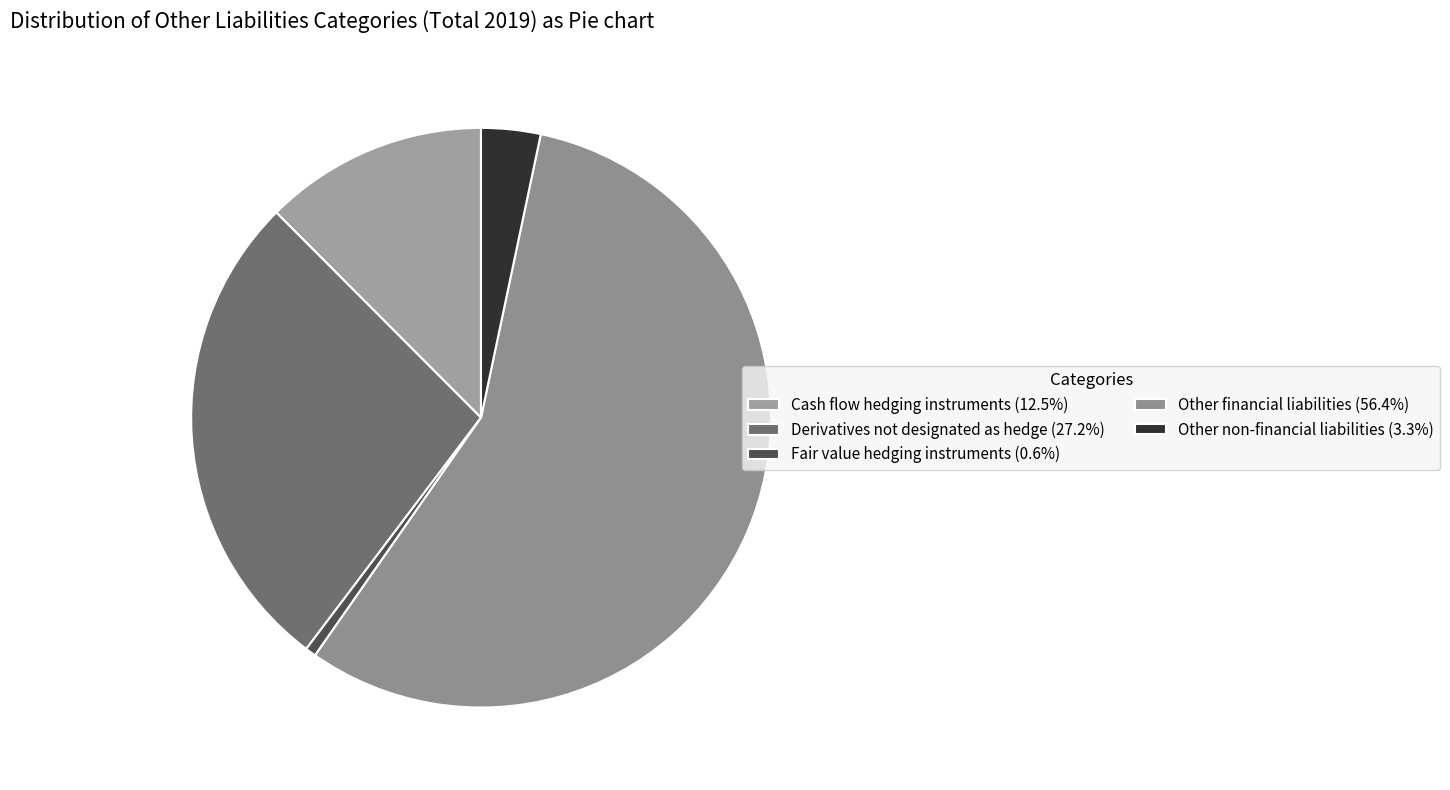

Rank the categories by value from lowest to highest.

Fair value hedging instruments, Other non-financial liabilities, Cash flow hedging instruments, Derivatives not designated as hedge, Other financial liabilities